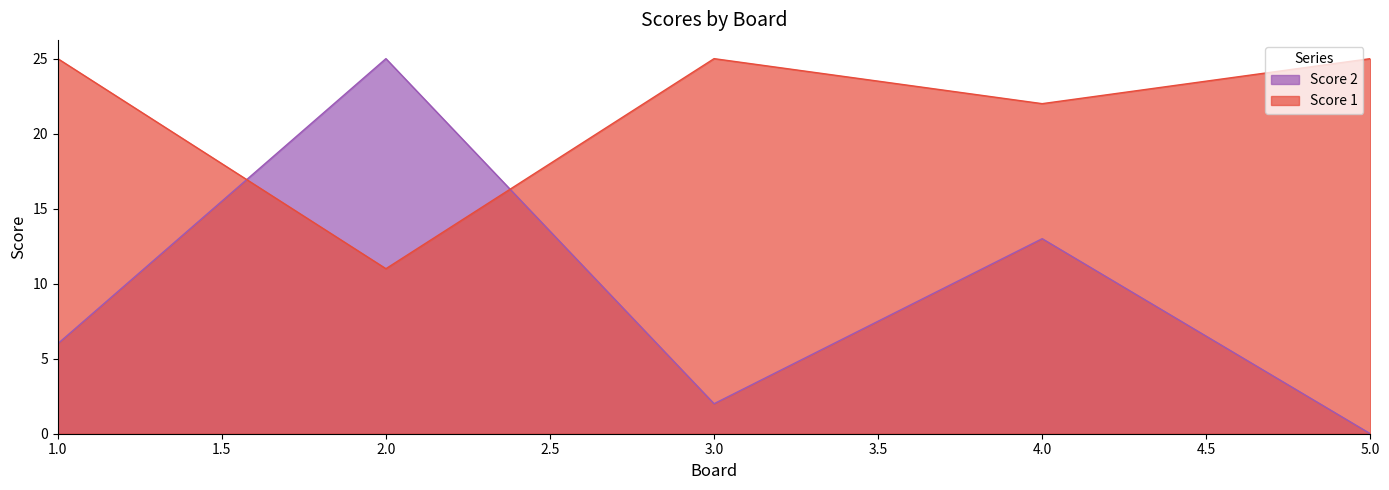

What is the sum of the Score 1 values at 1.0 and 4.0?

47